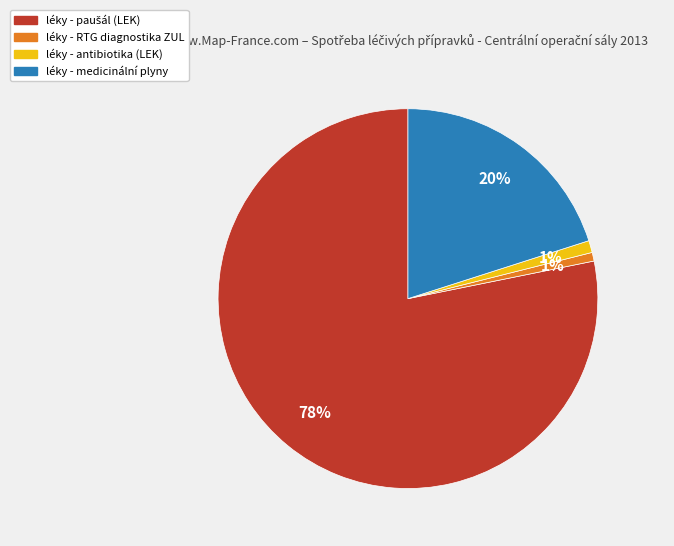

Does any single category account for the majority?

Yes